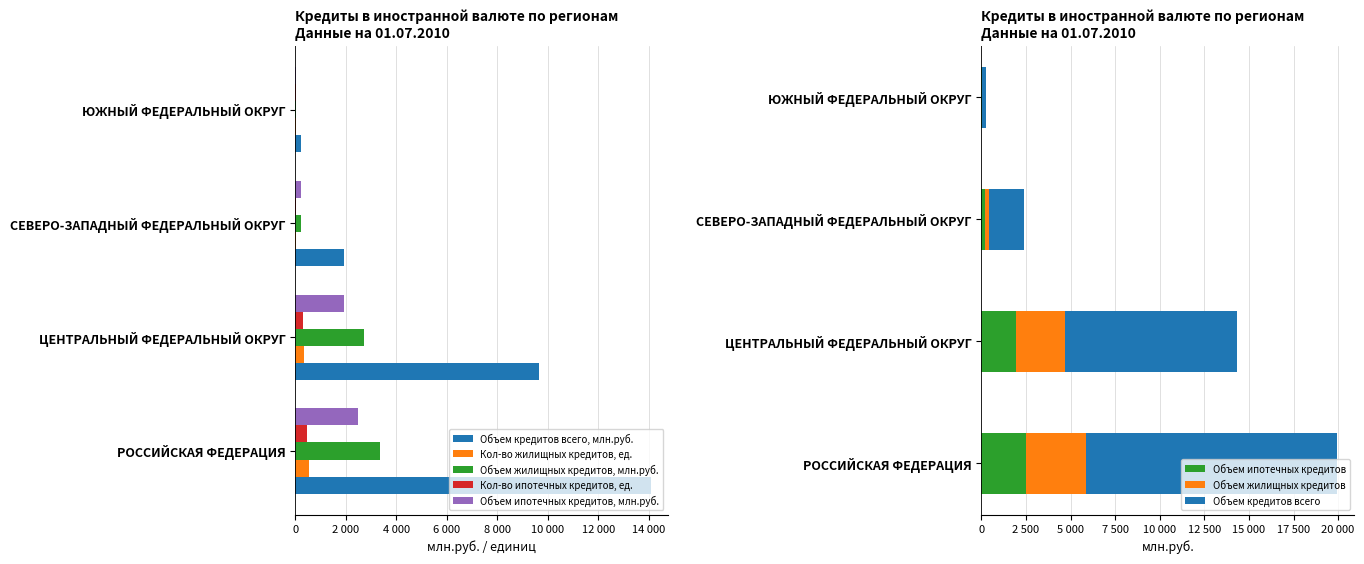

What value does the Объем кредитов всего, млн.руб. series have at ЦЕНТРАЛЬНЫЙ ФЕДЕРАЛЬНЫЙ ОКРУГ?

9643